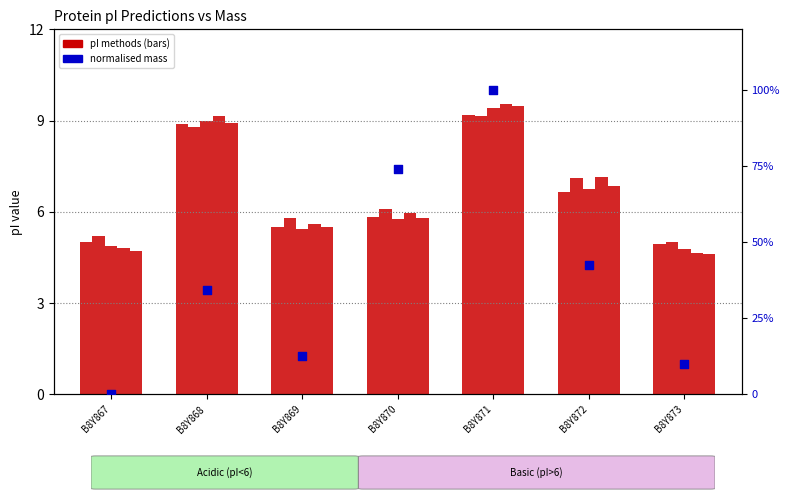

Which series has the largest total across all categories?

DTASelect